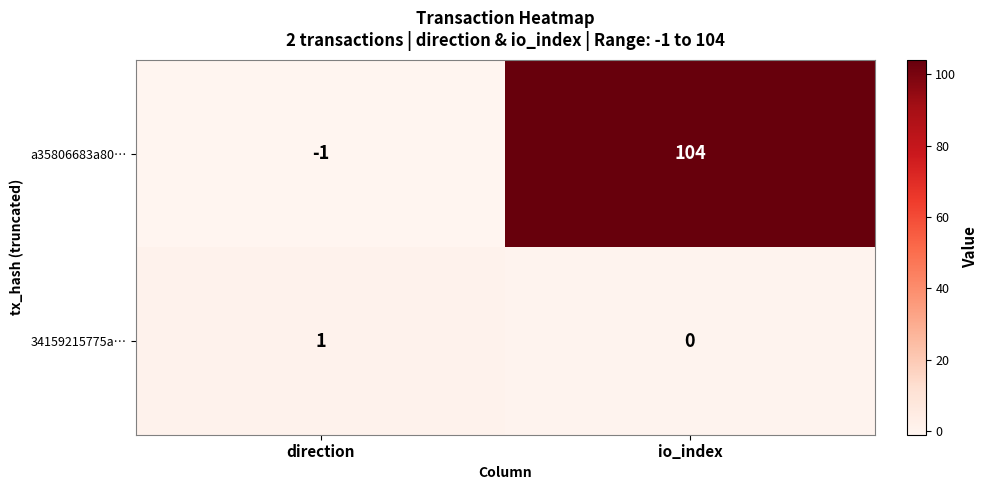

How many distinct data groups are displayed?

2